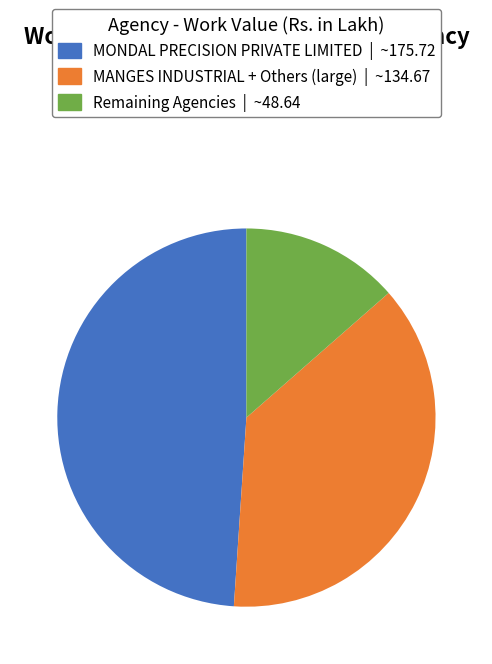

Is there a majority slice in this chart?

No